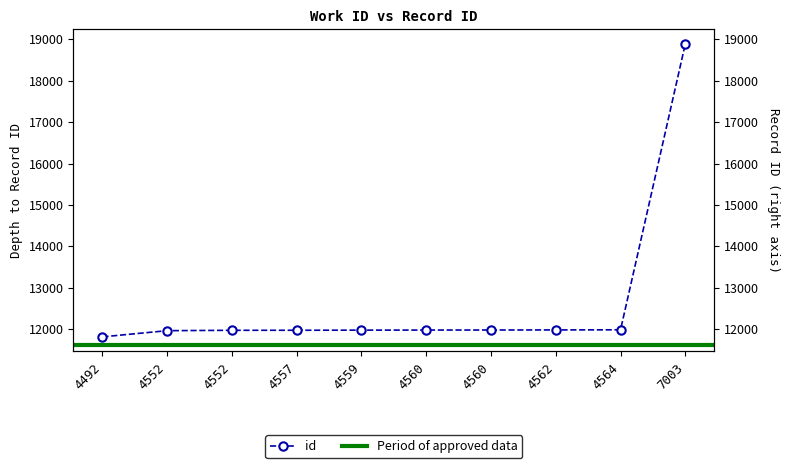

Read the value at 4552, to the nearest 100.

12000